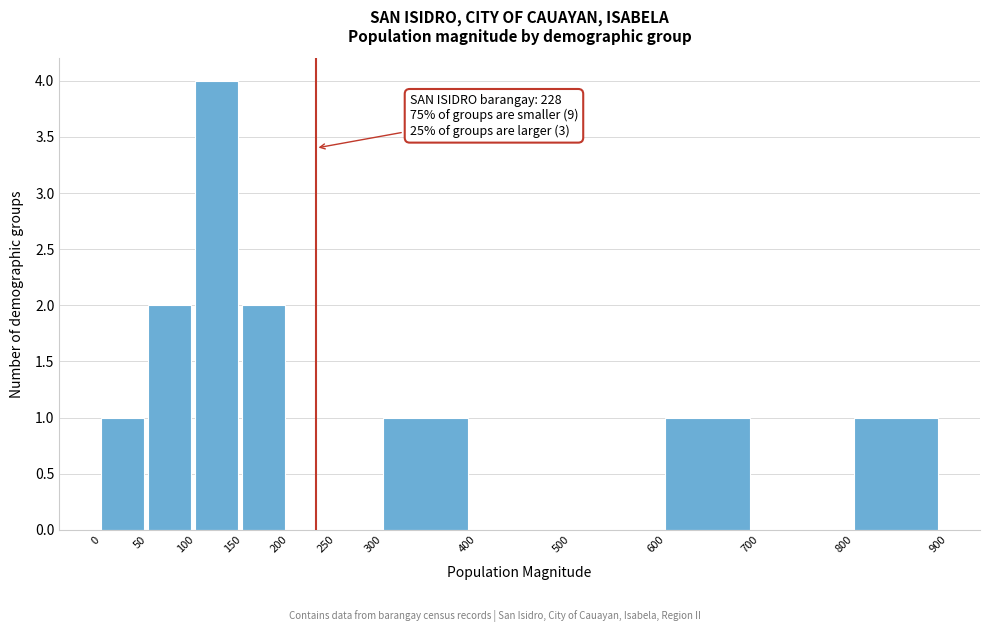

Which range on the x-axis has the tallest bar?

100 to 150